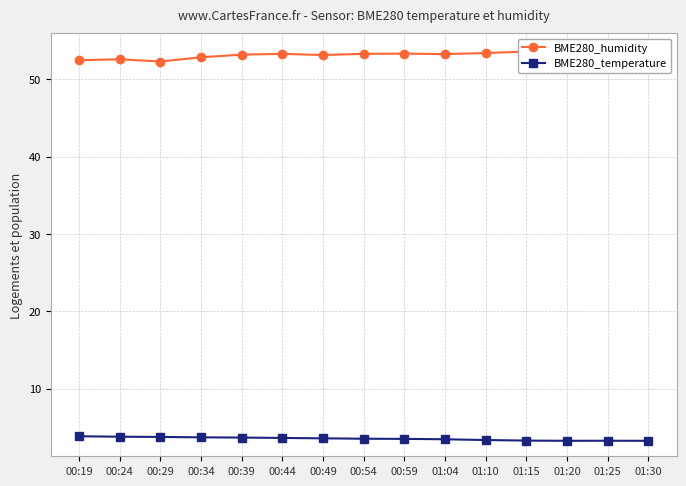

What is the lowest value of the BME280_temperature series?

3.3